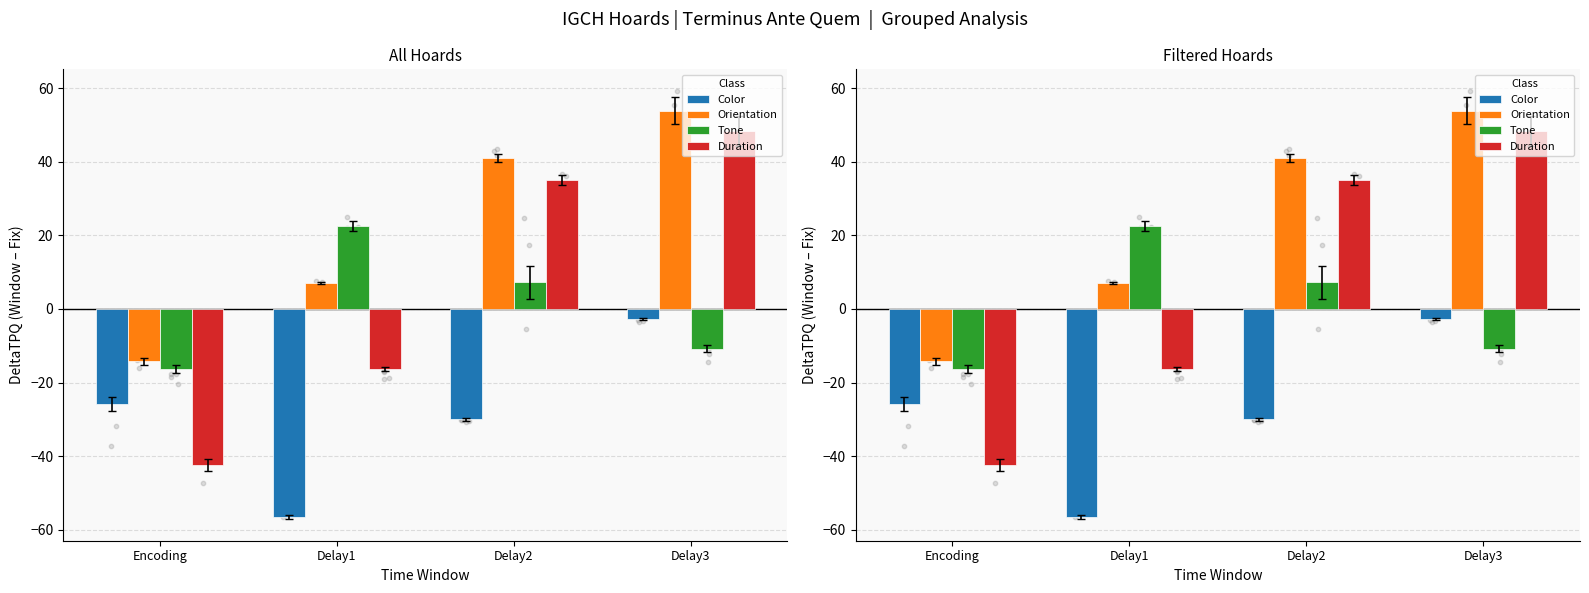

What is the total value across all series at Delay1?

-43.4